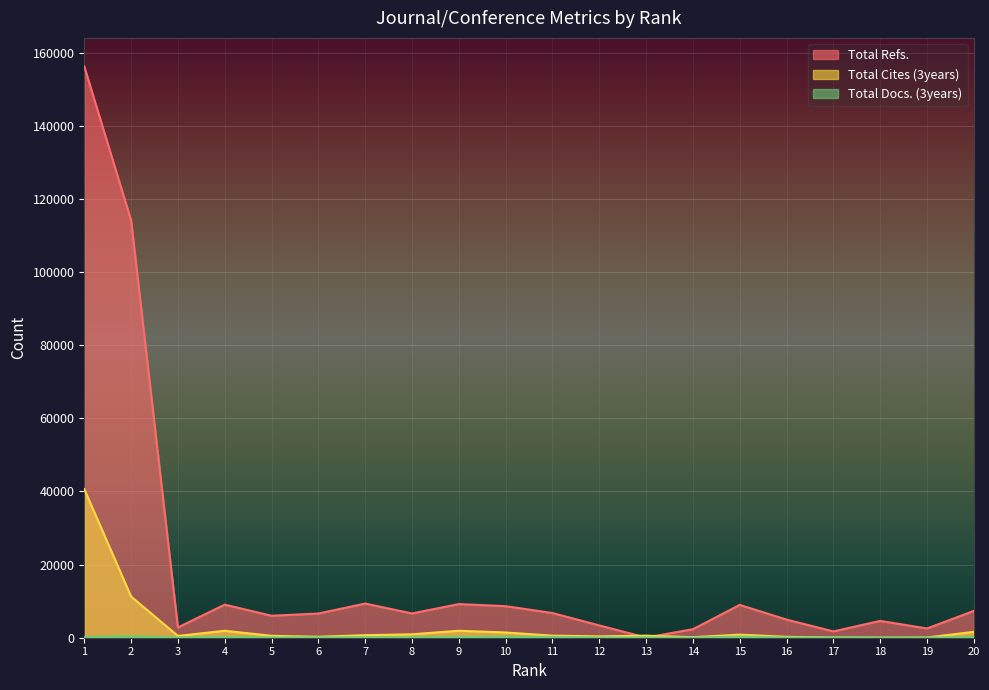

True or false: Total Docs. (3years) and Total Cites (3years) intersect in this chart.

False